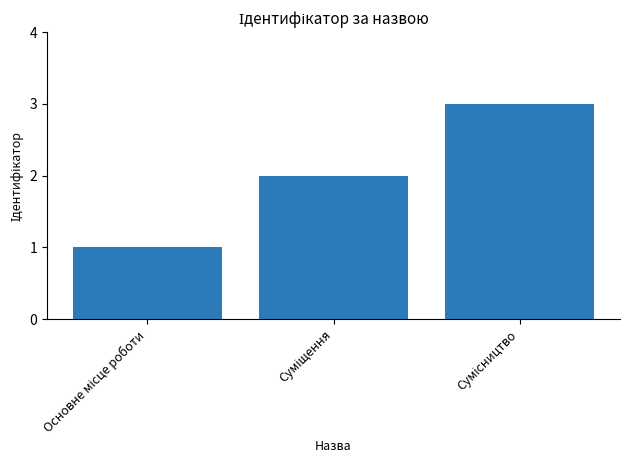

What is the sum of all values?

6